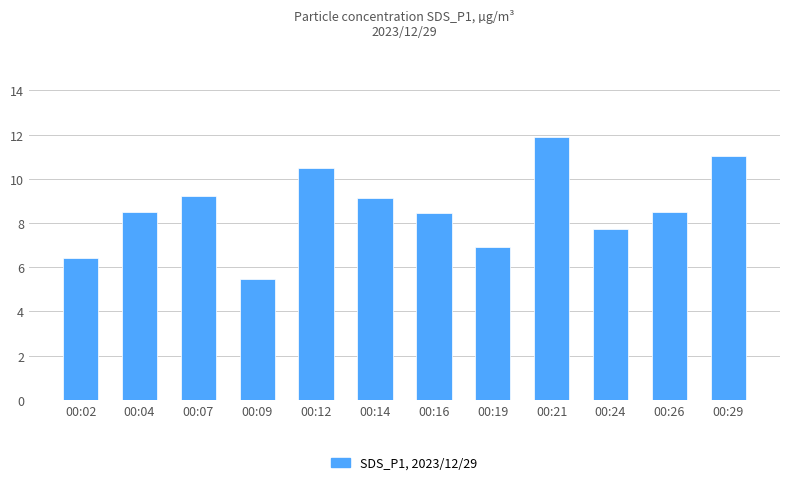

Does the chart contain any negative values?

No